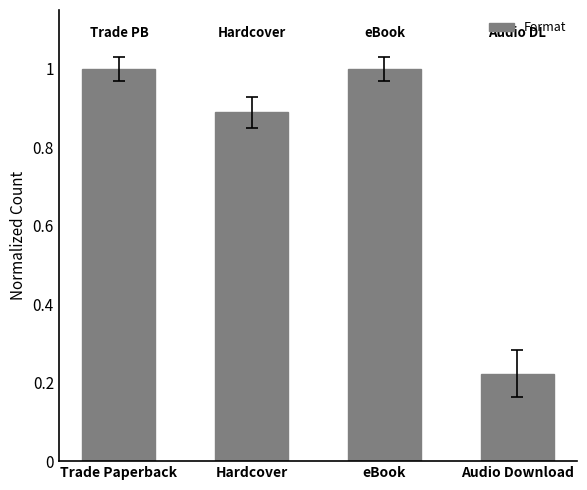

Read the value at eBook.

1.0